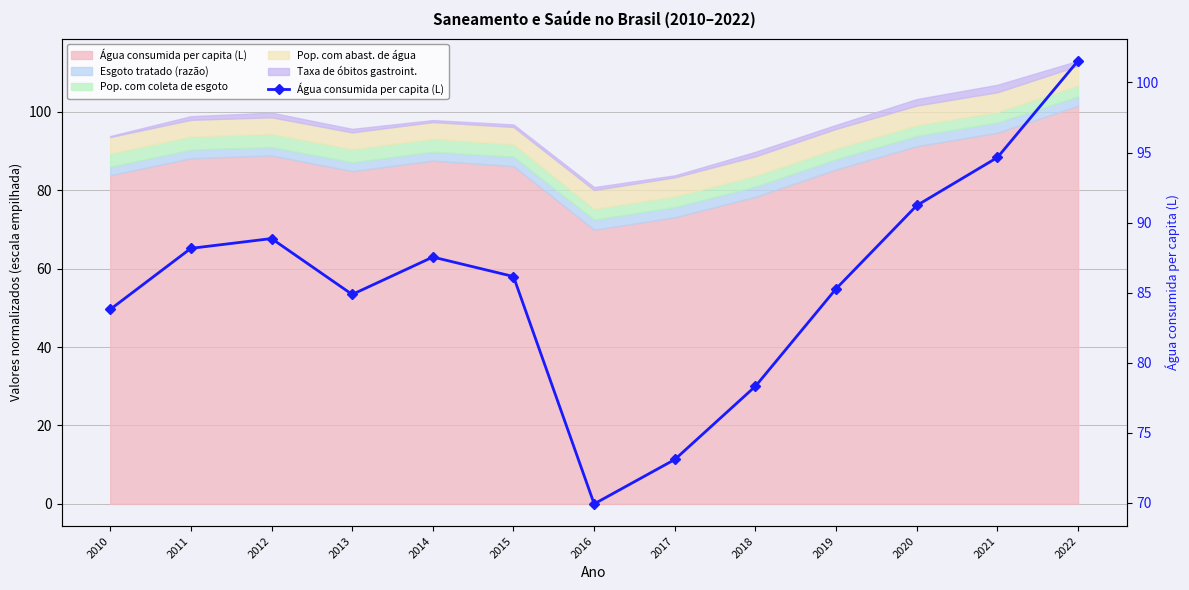

True or false: the data shows 86.2 at 2015.

True